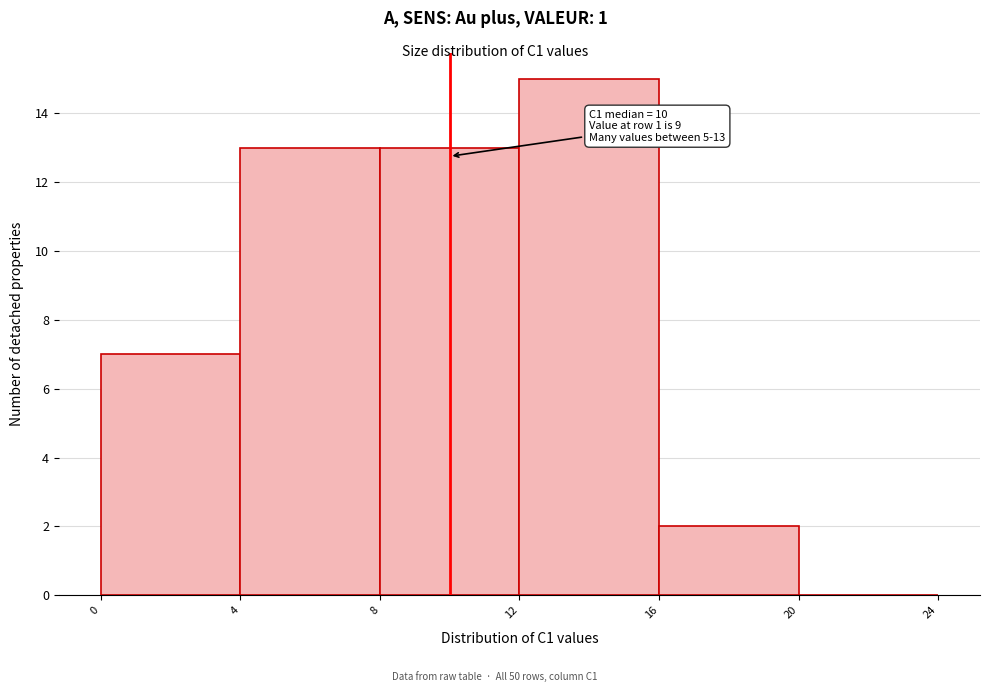

Over which range of the x-axis is the bar tallest?

12 to 16